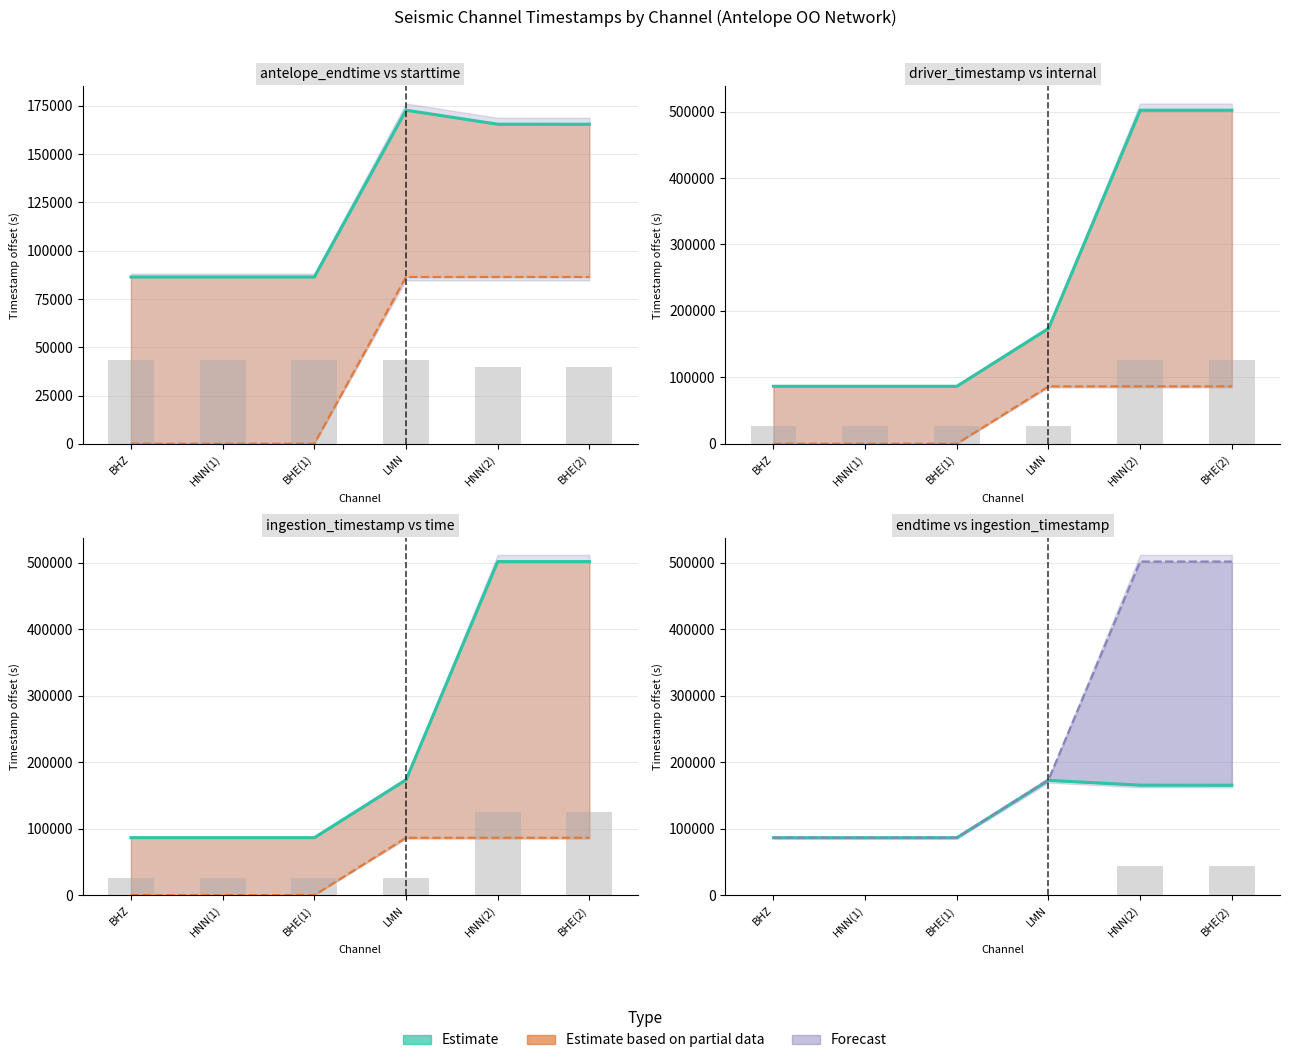

What is the average value of the antelope_endtime series?

127178.8